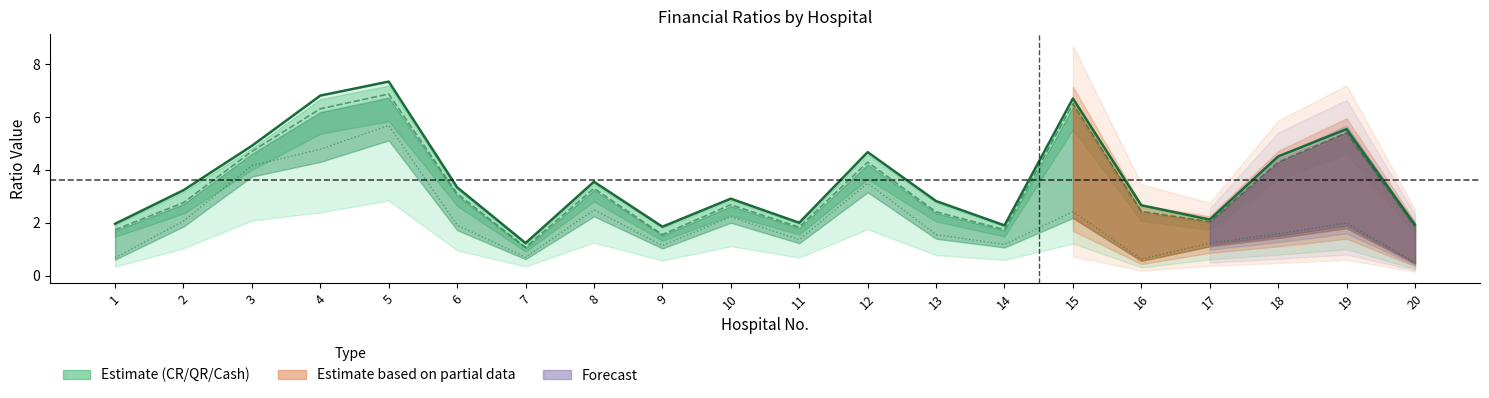

How many interior local valleys does the CR center series have?

5